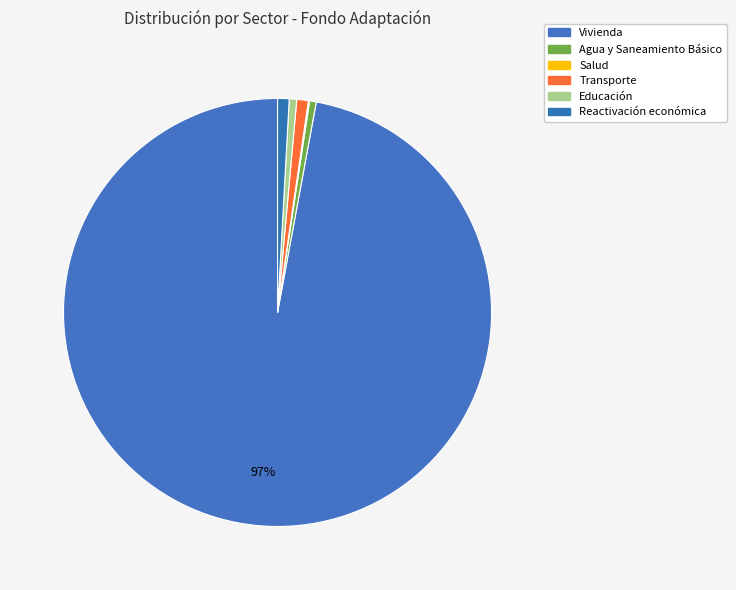

Which slice represents more than half of the pie?

Vivienda